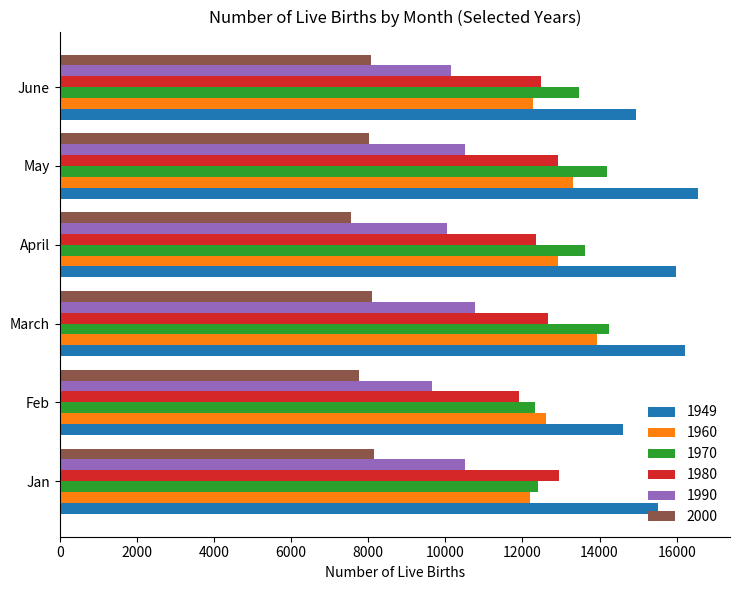

At Jan, list the series in order from largest to smallest.

1949, 1980, 1970, 1960, 1990, 2000